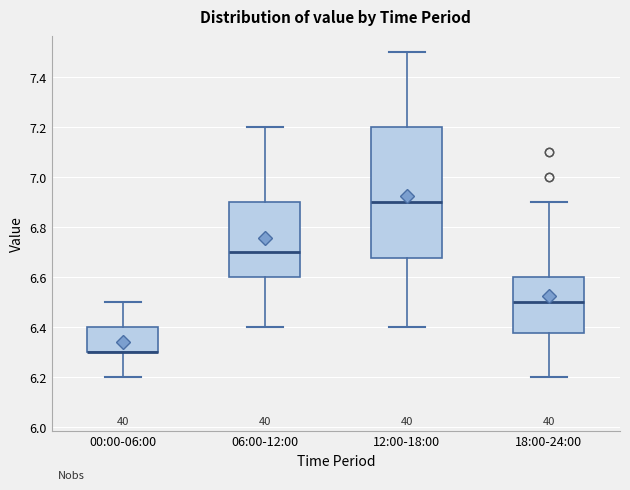

Reading left to right, transcribe this box plot: for each box, give where its median line is, the range the box spans, and where its two whiskers end, as read against the y-axis. The values are not printed on the chart, so give them approximately, as read against the axis.

00:00-06:00: median 6.30 (drawn on the box's lower edge), box 6.30 to 6.40, whiskers 6.20 to 6.50
06:00-12:00: median 6.70, box 6.60 to 6.90, whiskers 6.40 to 7.20
12:00-18:00: median 6.90, box 6.68 to 7.20, whiskers 6.40 to 7.50
18:00-24:00: median 6.50, box 6.38 to 6.60, whiskers 6.20 to 6.90